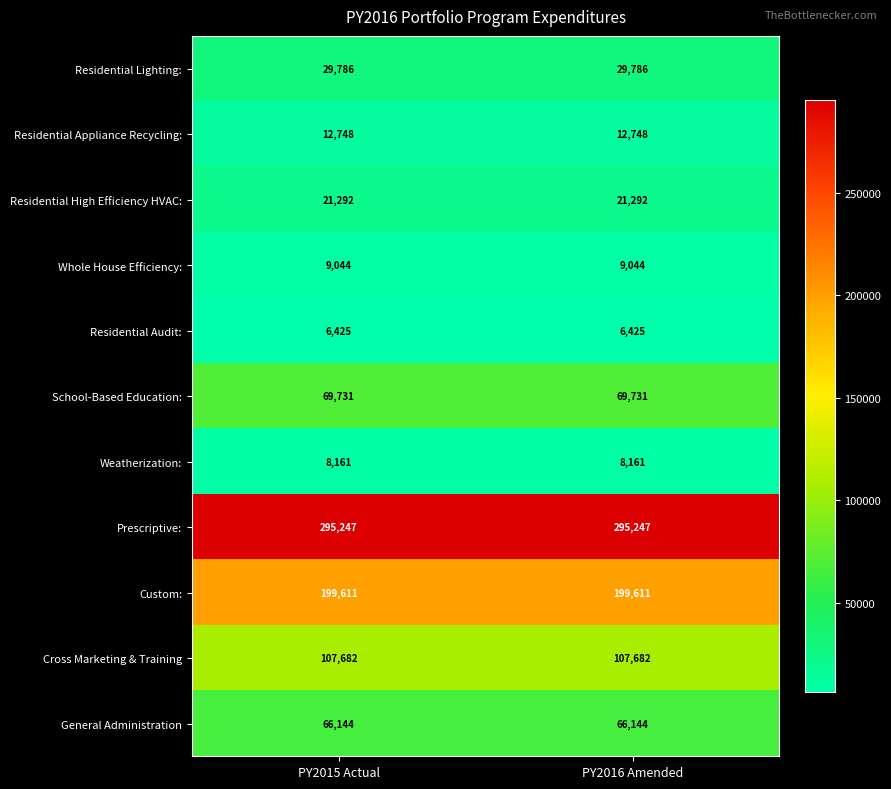

What is the total value across all series at PY2015 Actual?

825871